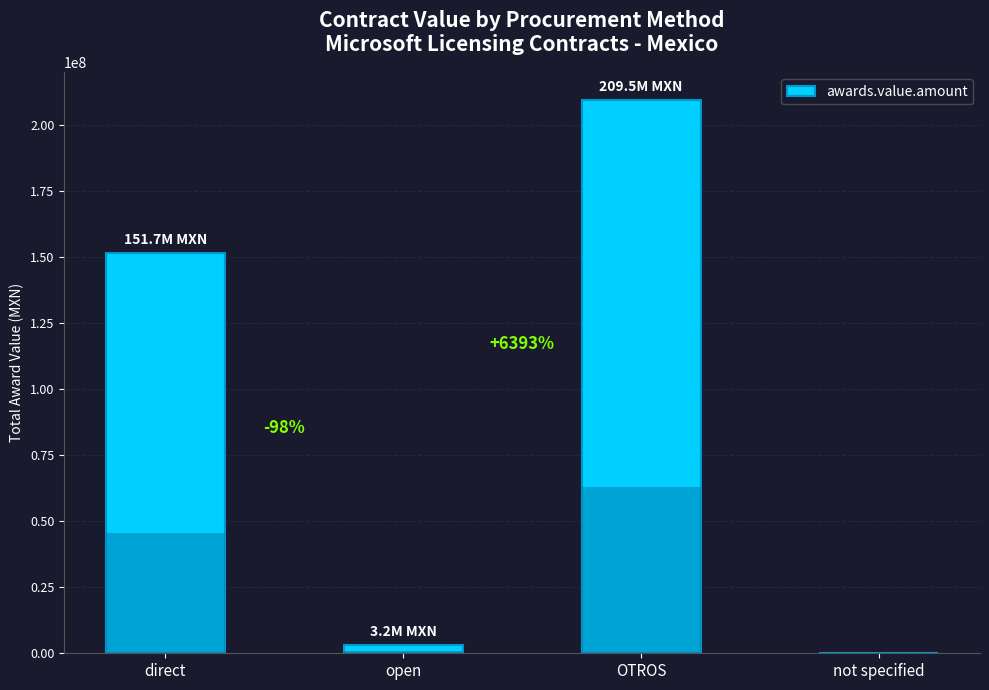

Where is the data nearest to the value 104773911?

direct